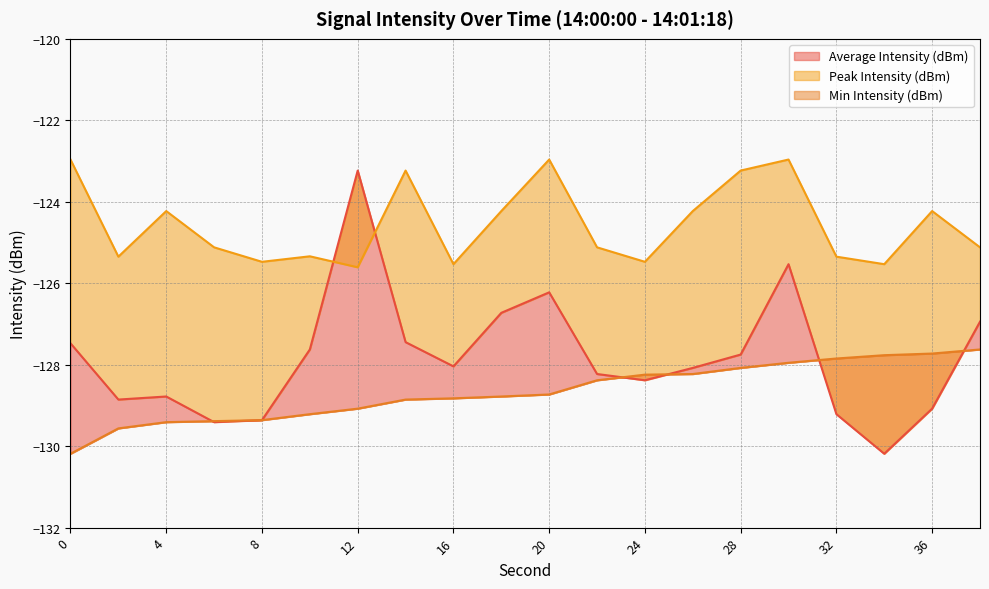

Count the number of data series in this chart.

3